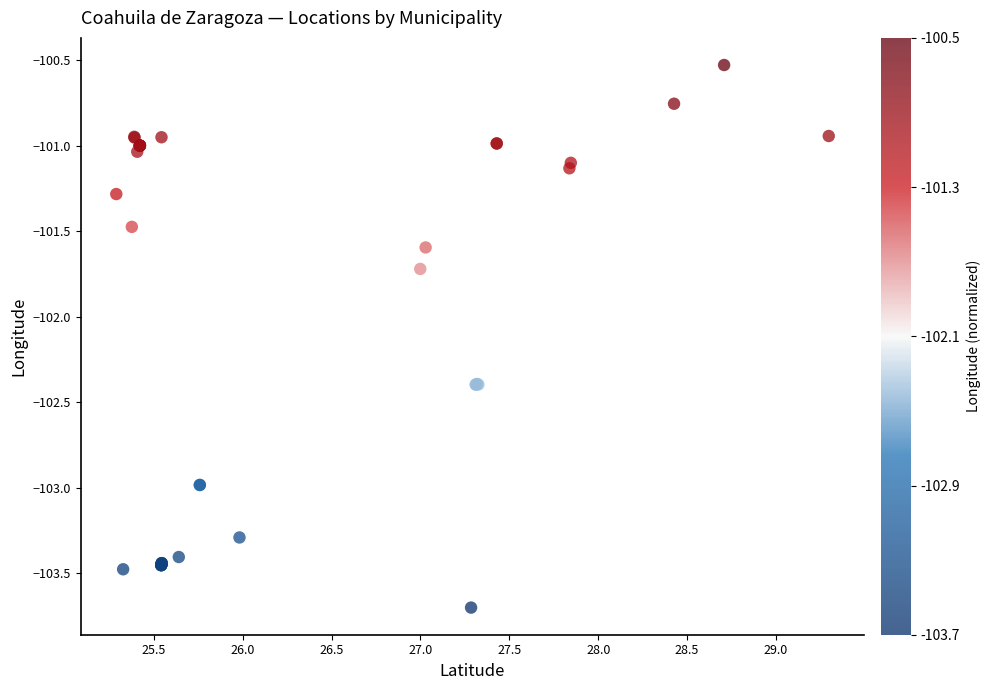

What Y value in the scatter plot is closest to -102?

-101.7